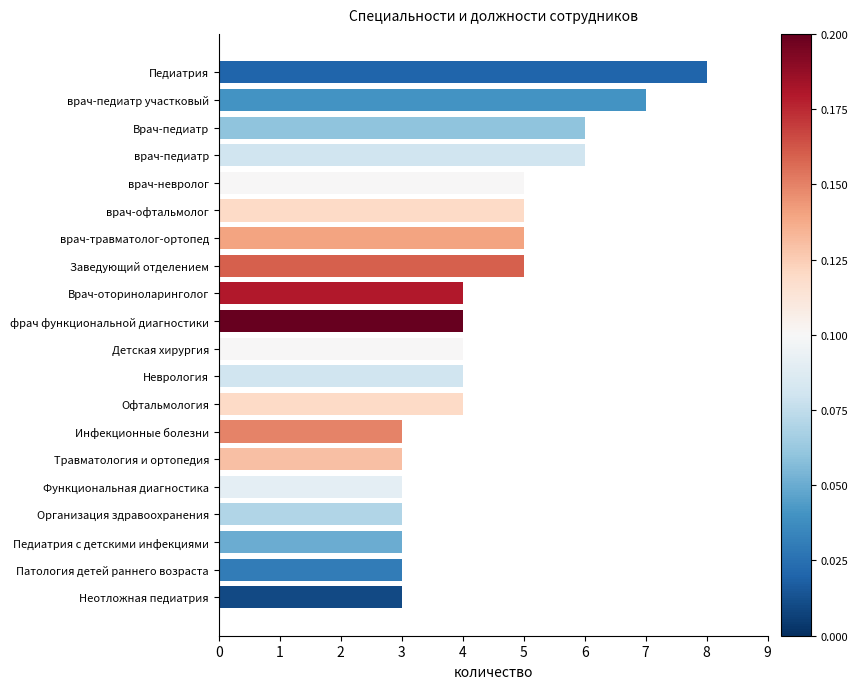

What is the sum of all values?

88